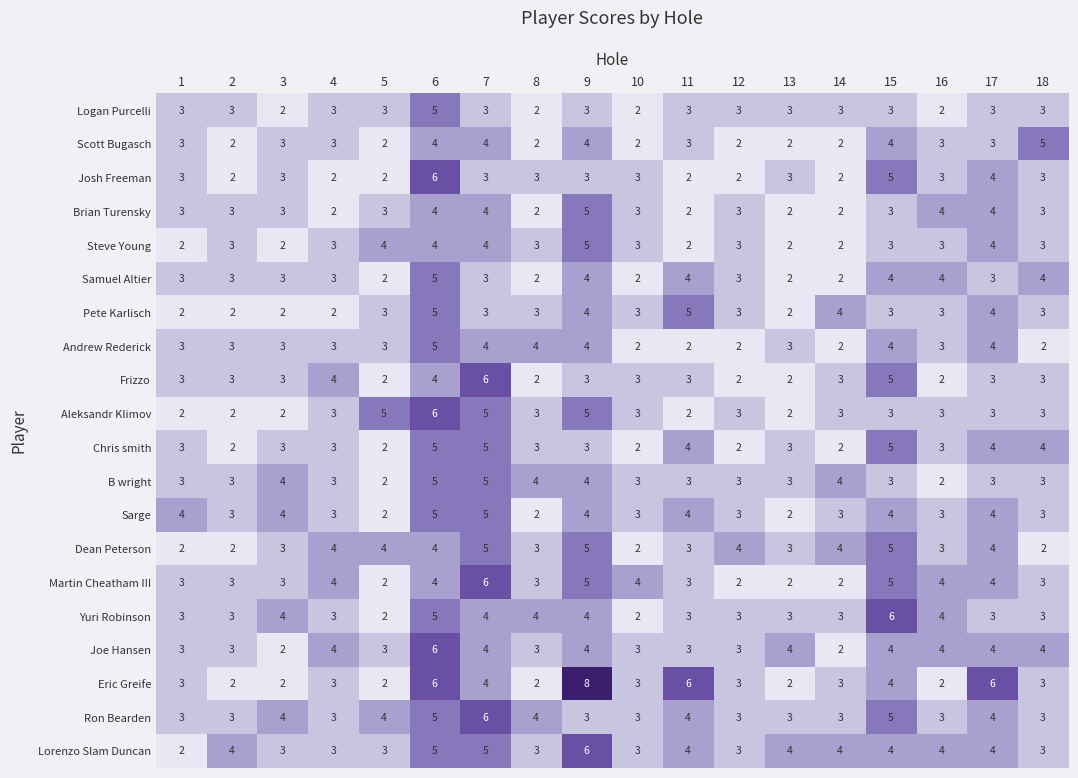

What is the approximate value of Chris smith at 11?

4